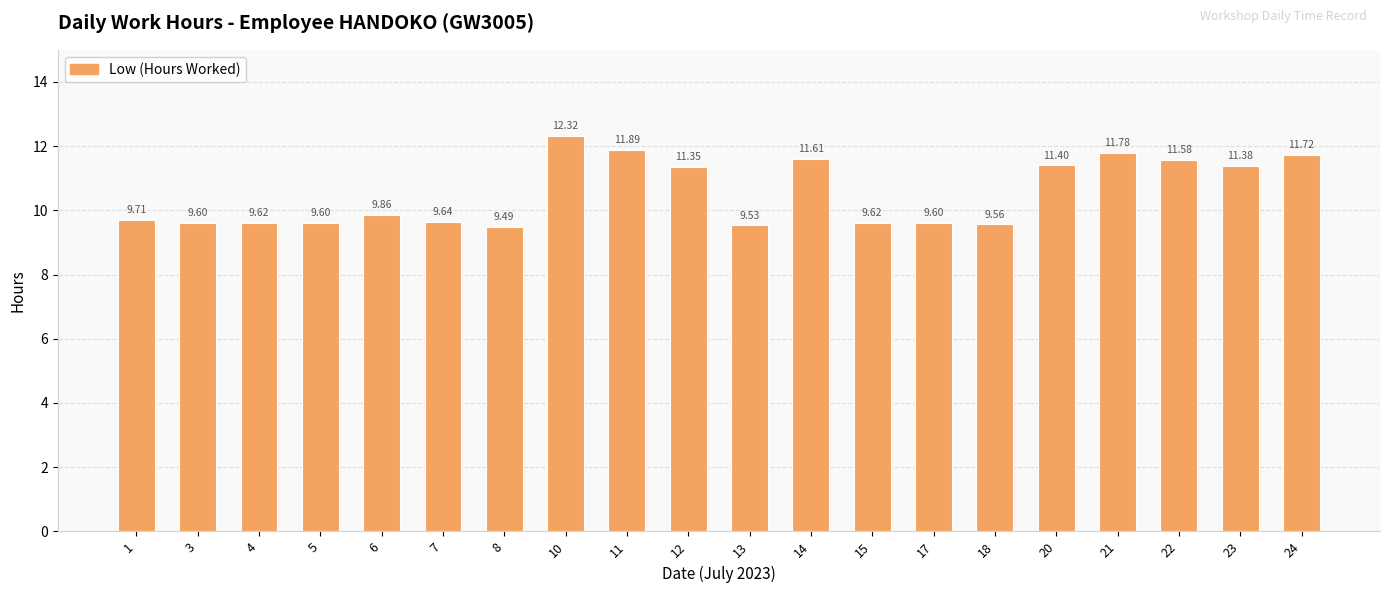

Which has a higher value, 8 or 20?

20